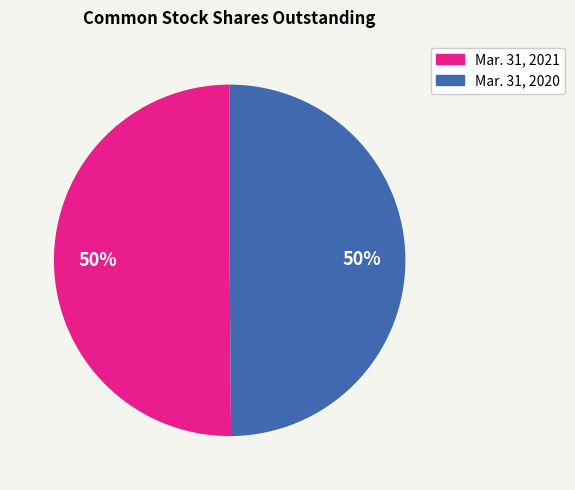

What percentage is the Mar. 31, 2021 slice, to the nearest percent?

50%